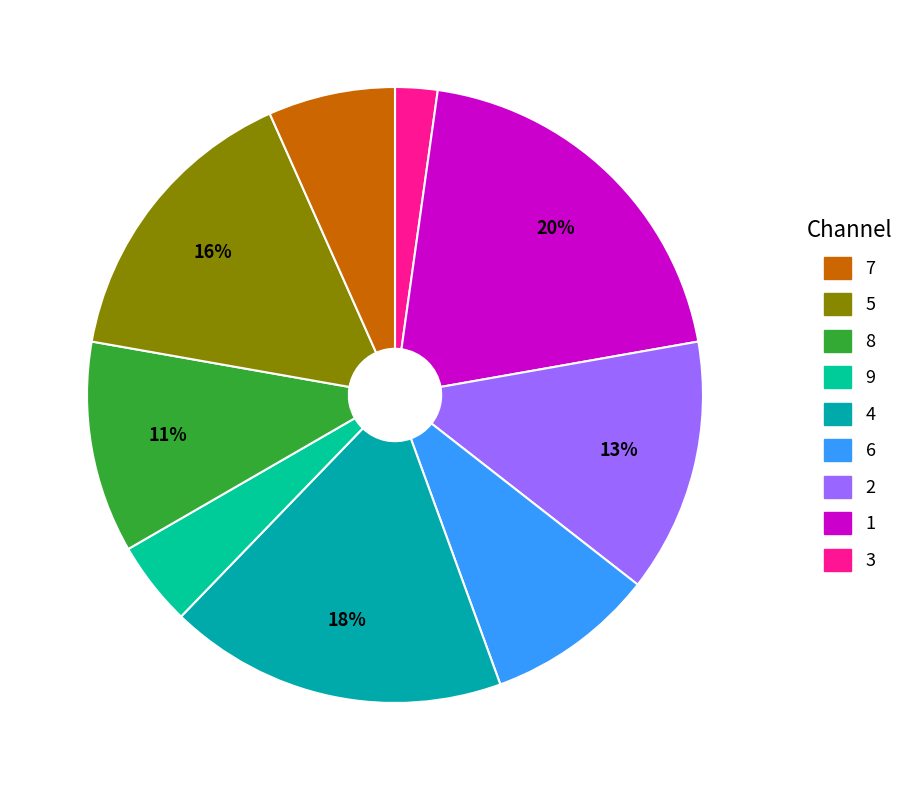

Count the number of slices in the pie.

9